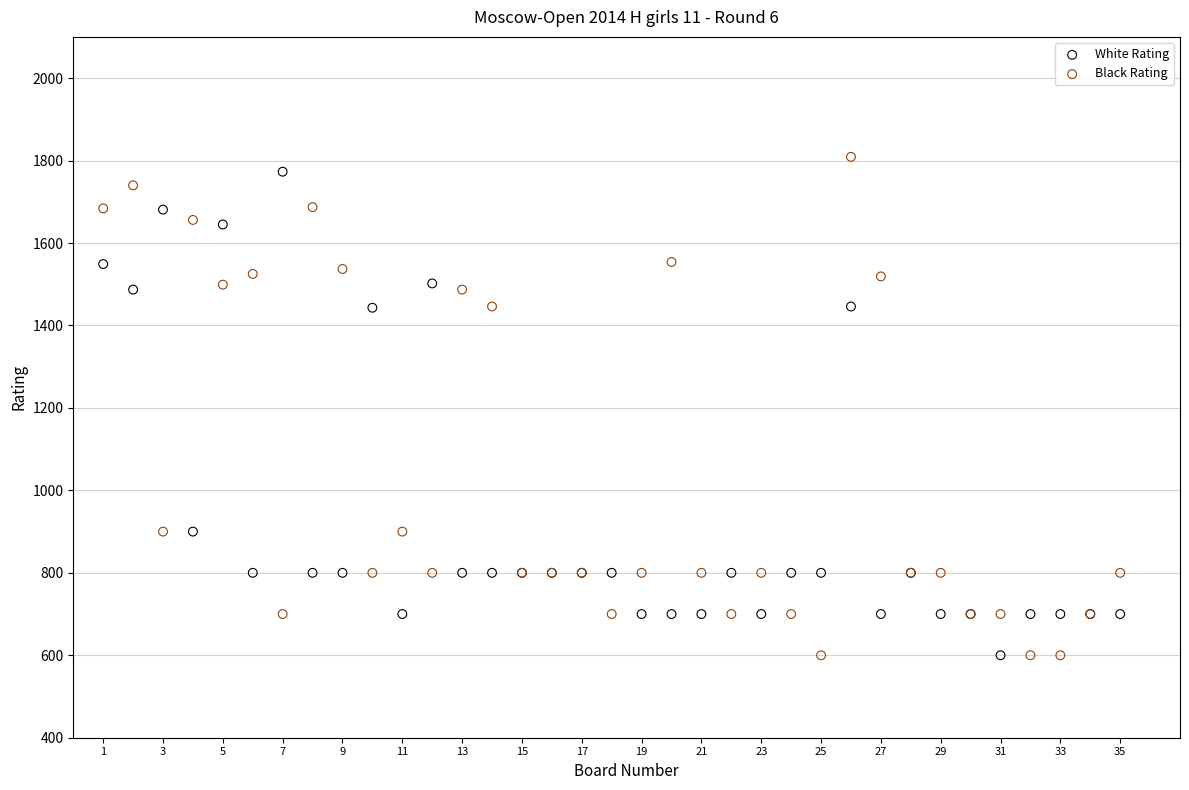

Which series has the largest Y range (max minus min)?

Black Rating